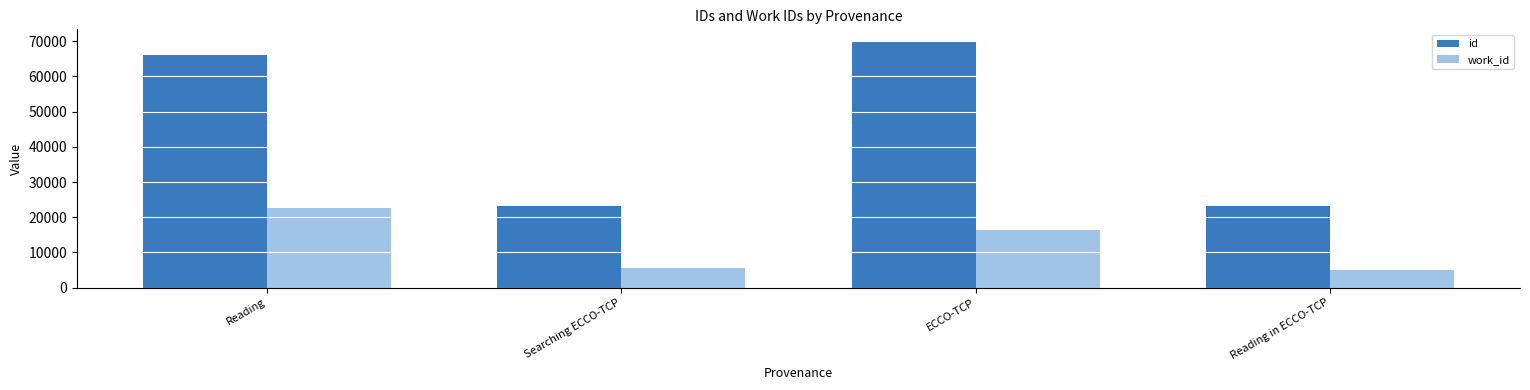

Is the value of id at Searching ECCO-TCP greater than the value of work_id at Searching ECCO-TCP?

Yes